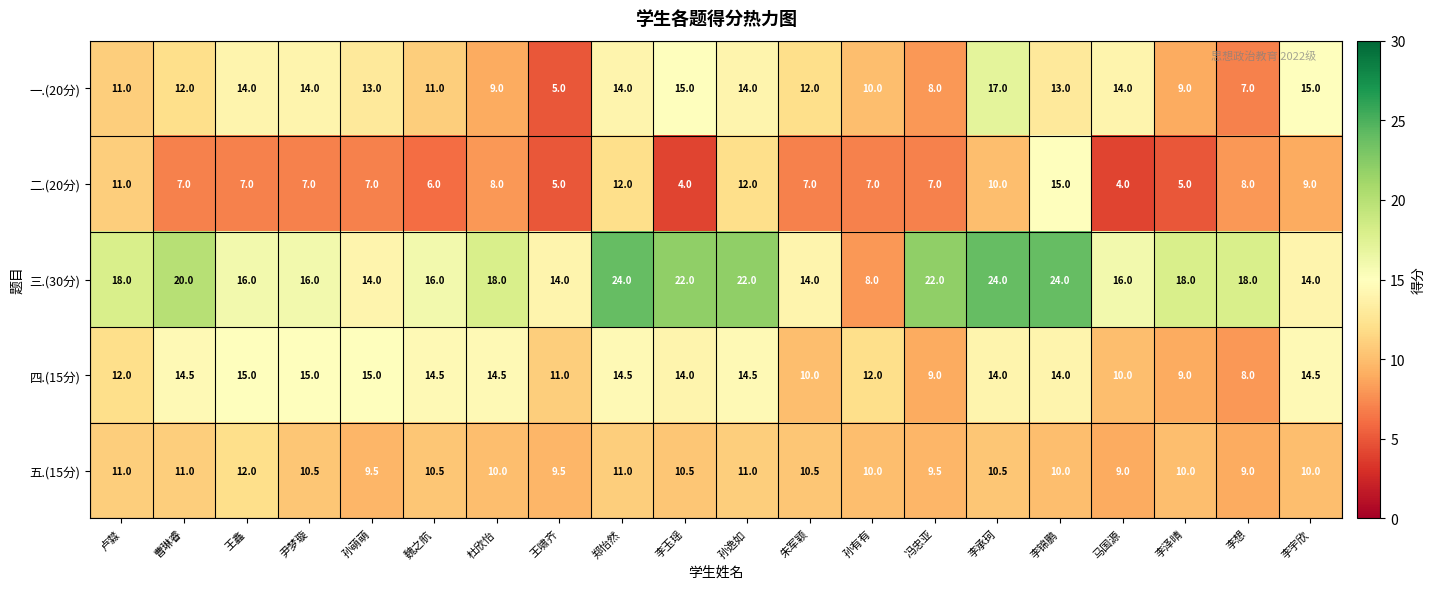

Between 朱军颖 and 李泽晴, which series saw the biggest shift?

三.(30分)